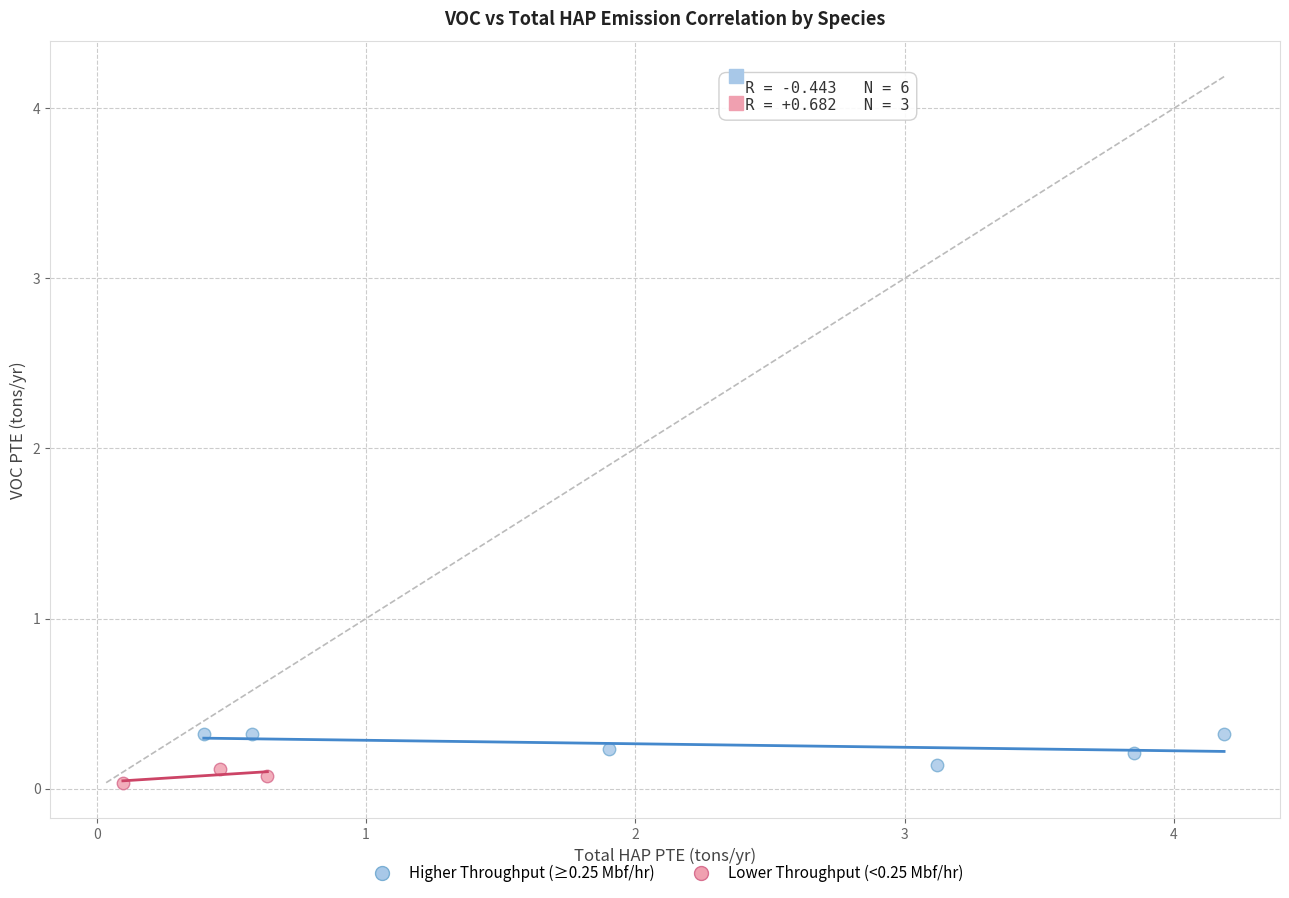

Which series contains the lowest Y value?

Lower Throughput (<0.25 Mbf/hr)